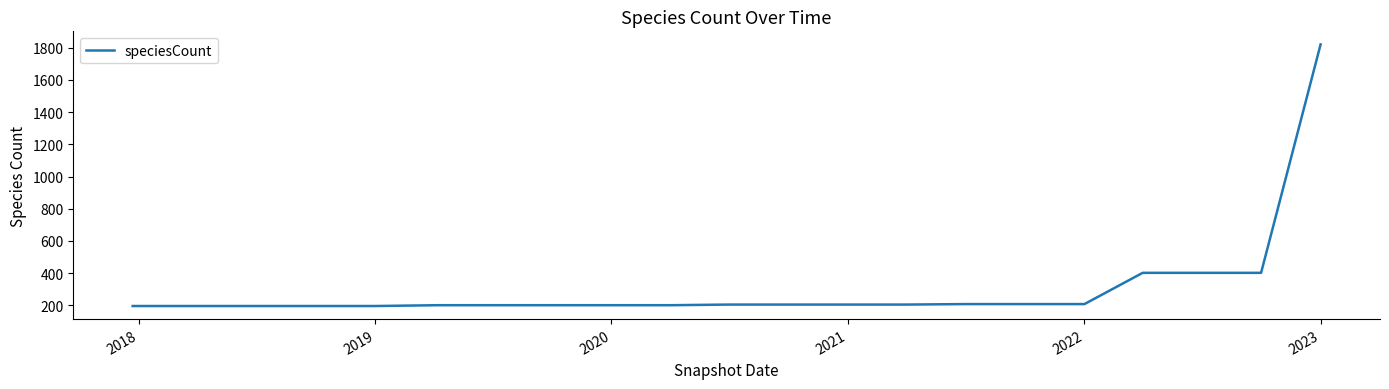

What is the smallest value displayed?

196